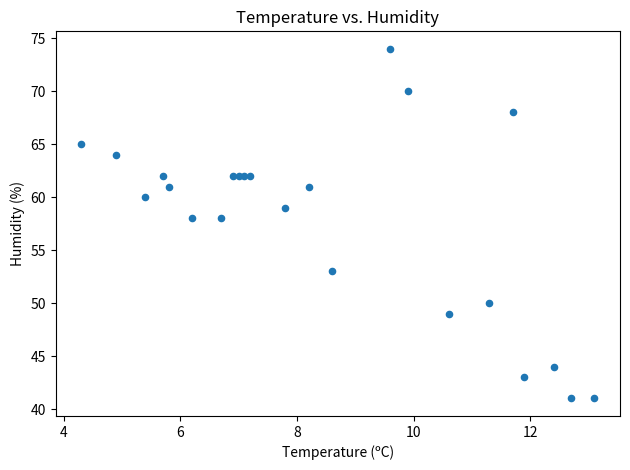

What is the range of Y values (max minus min)?

33